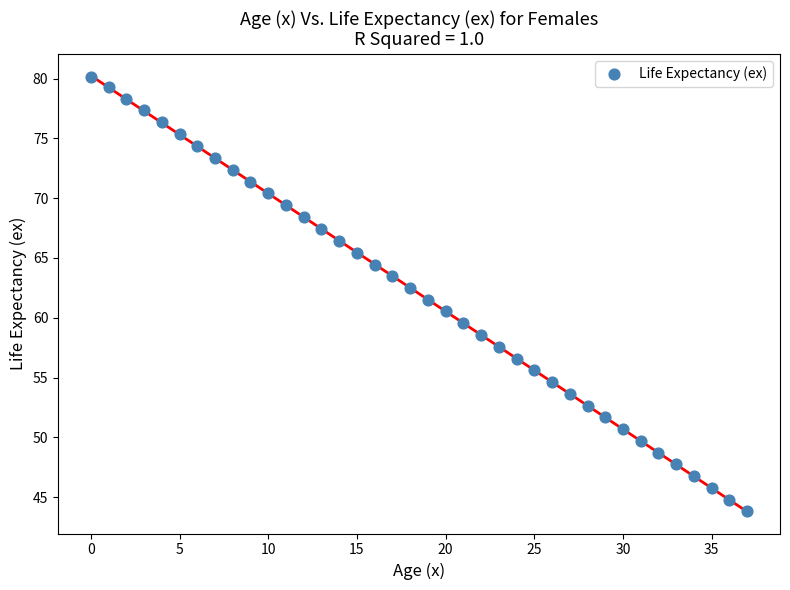

What is the range of Y values (max minus min)?

36.3